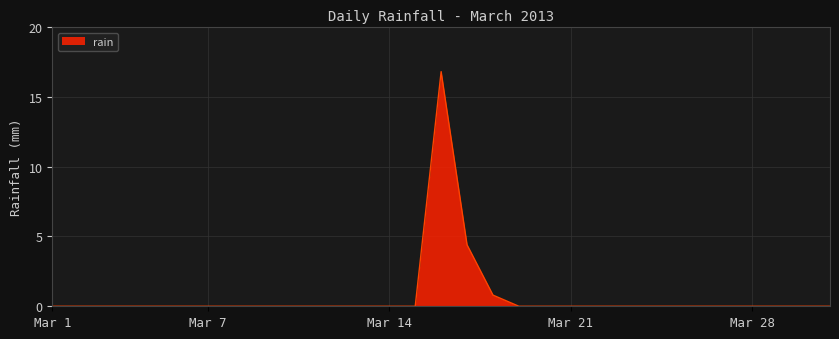

What is the maximum value shown in the chart?

16.8